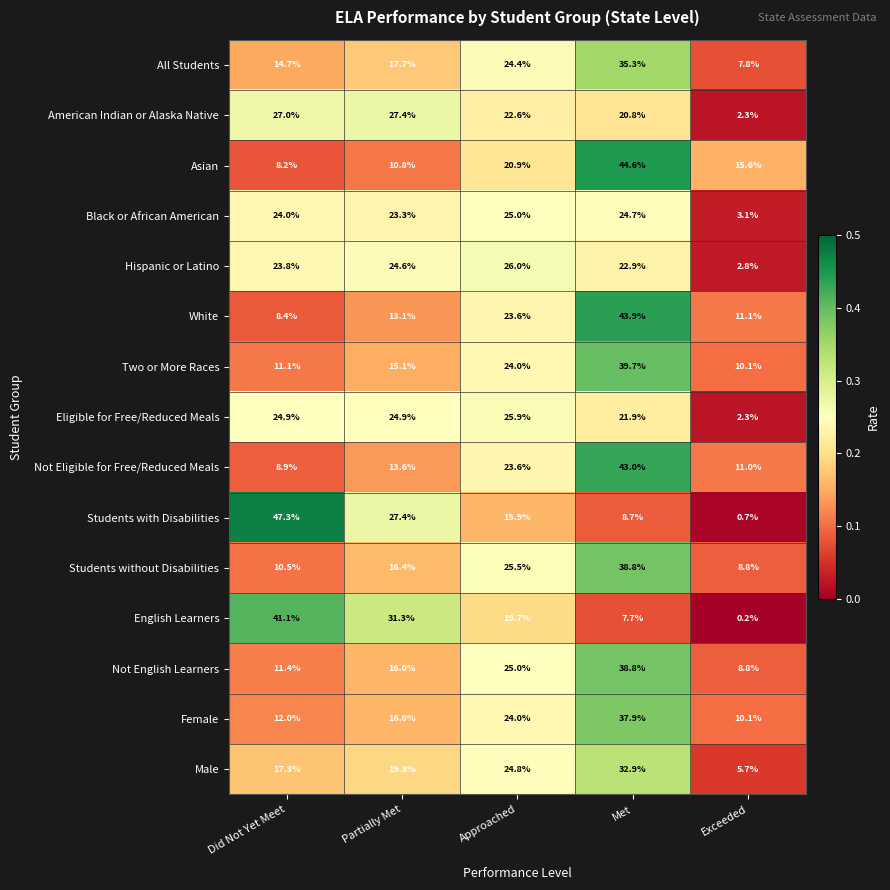

At how many categories does at least one series exceed 0?

5